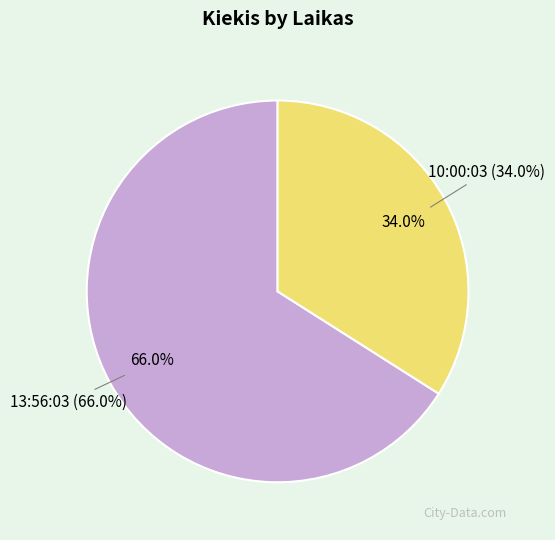

Count the number of slices in the pie.

2